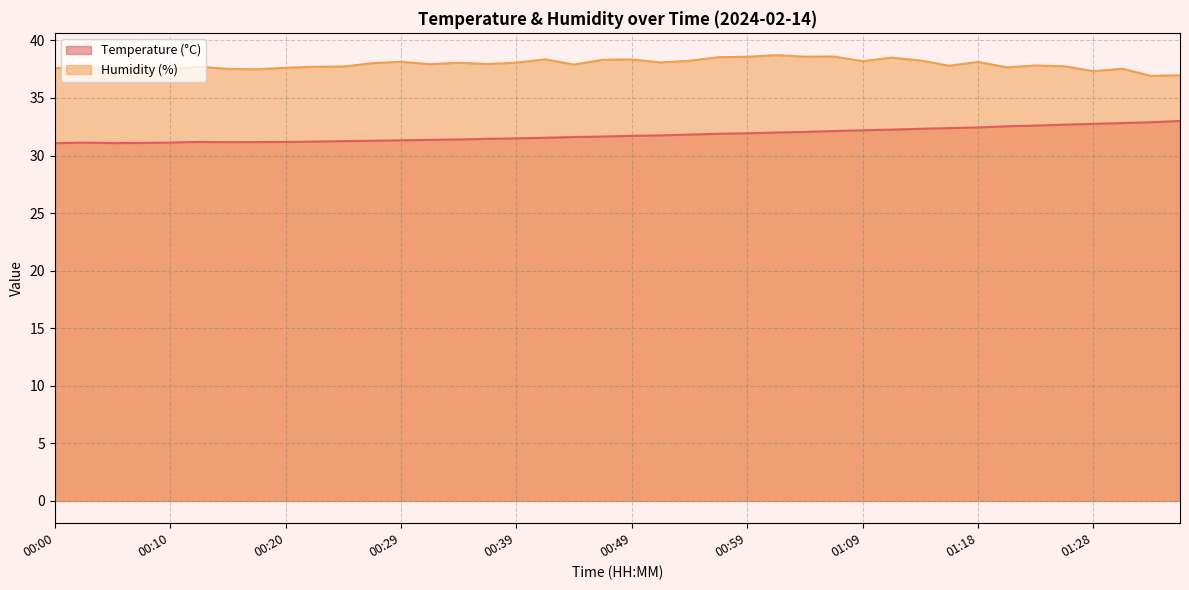

The Temperature (°C) series shows 8.4 at 01:31. True or false?

False